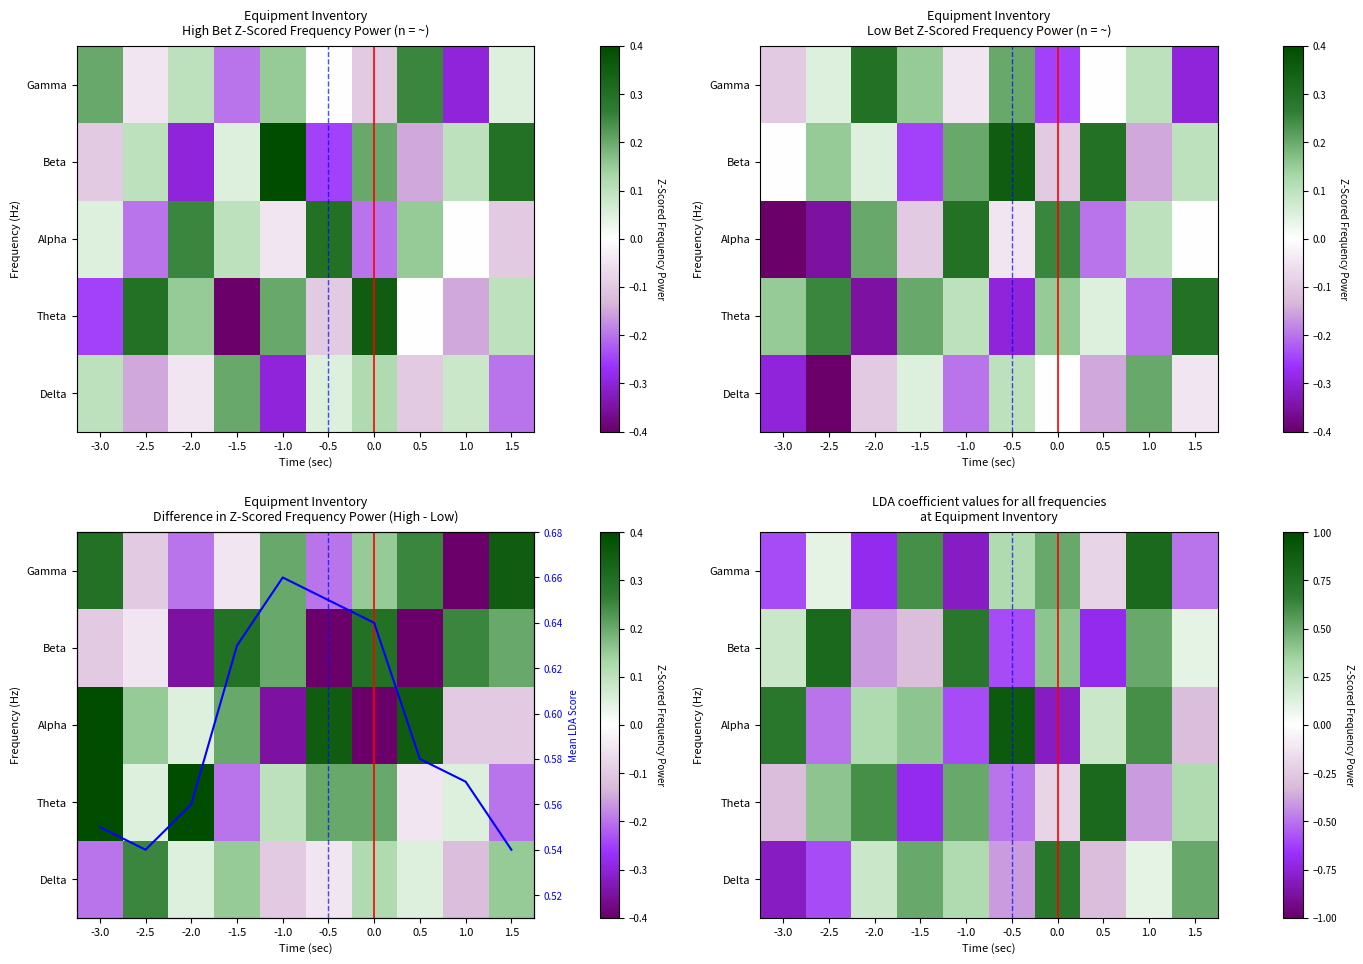

Rank the series at 1.0 from lowest to highest value.

Theta, Delta, Beta, Mean LDA Score, Alpha, Gamma